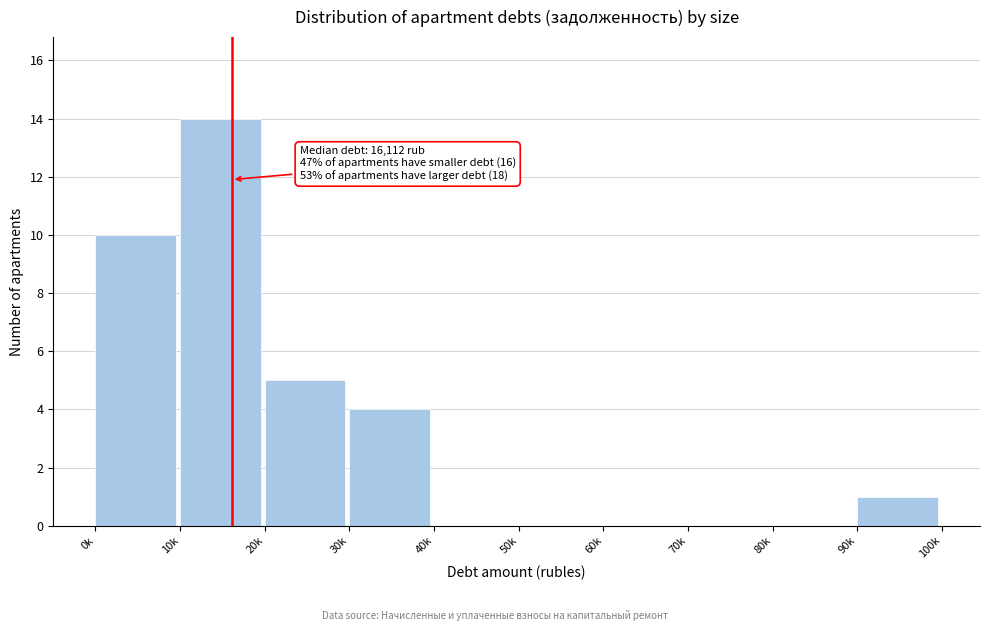

Reading left to right, extract all data points from this chart.

0k=10	10k=14	20k=5	30k=4	40k=0	50k=0	60k=0	70k=0	80k=0	90k=1